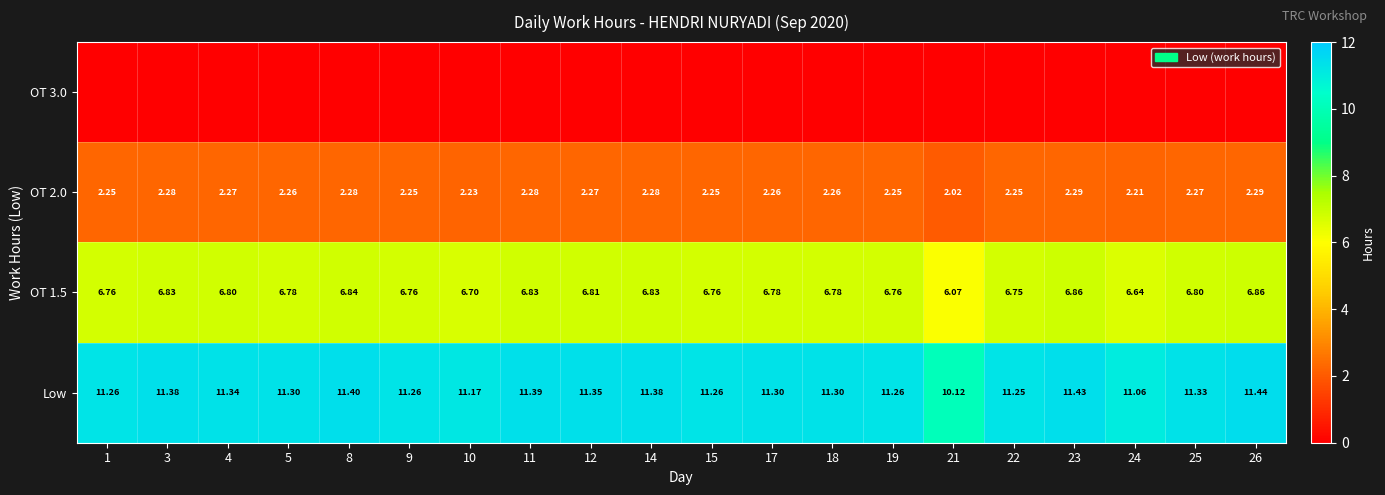

The value of OT 3.0 at 9 is 0.0. True or false?

True